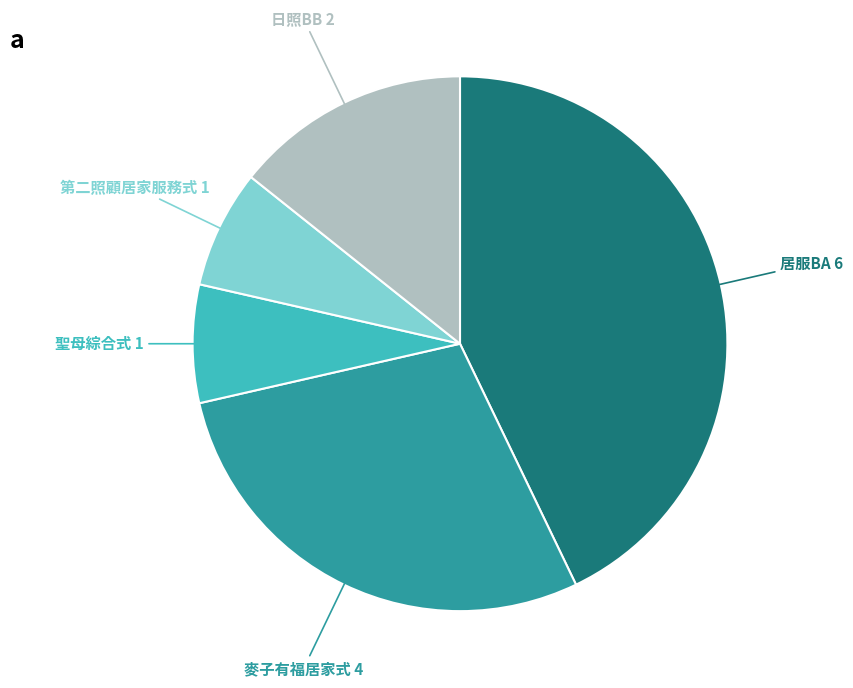

Count the number of slices in the pie.

5